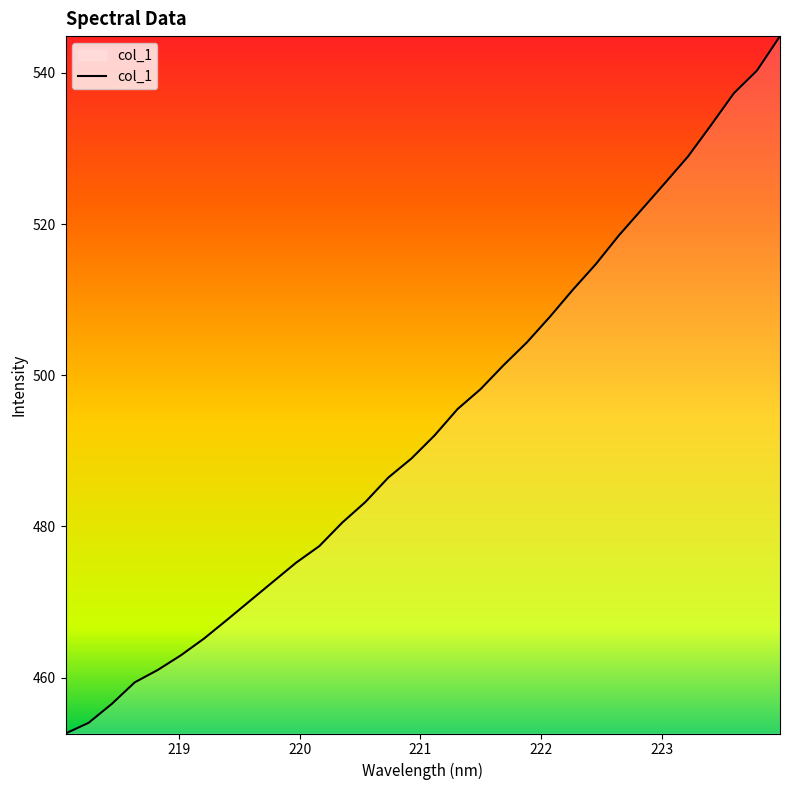

What is the greatest value displayed?

544.9